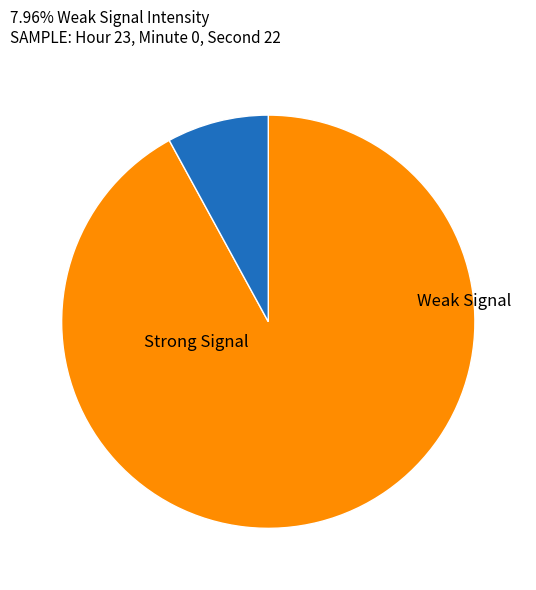

Count the number of slices in the pie.

2